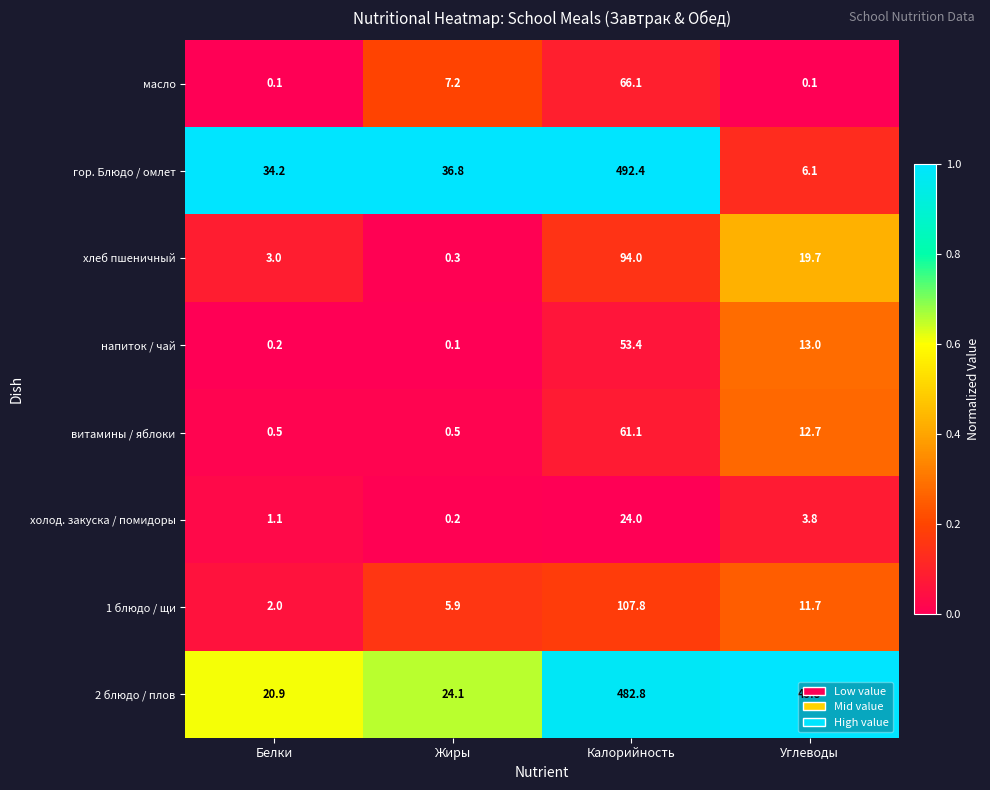

What is the sum of the 2 блюдо / плов values at Углеводы and Калорийность?

528.6